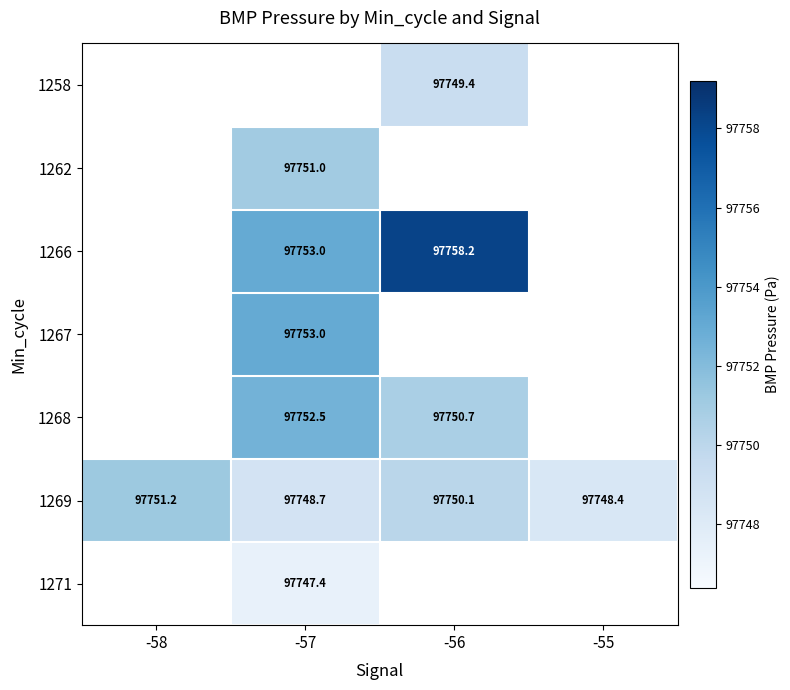

Which has a higher value, -55 or -58?

-58